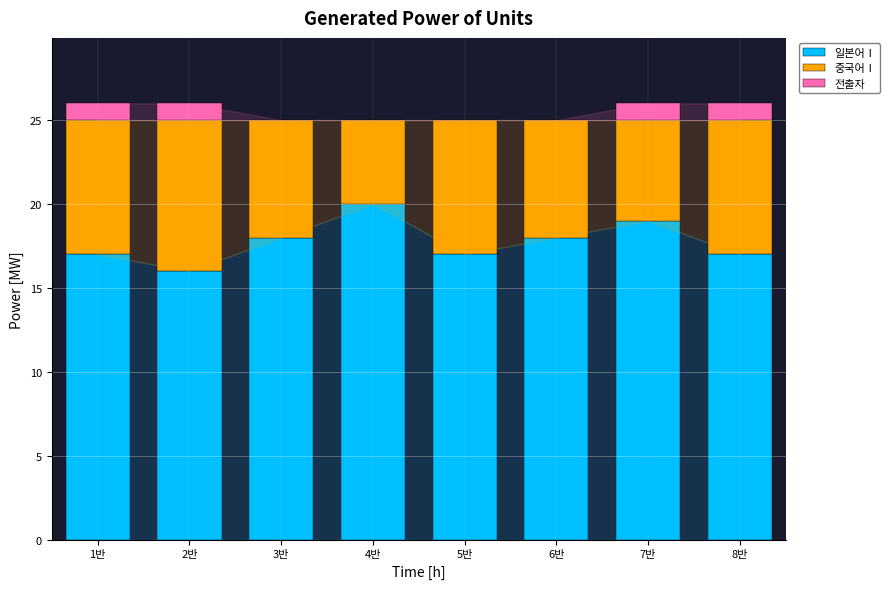

What are all the series names shown in the legend?

일본어Ⅰ, 중국어Ⅰ, 전출자